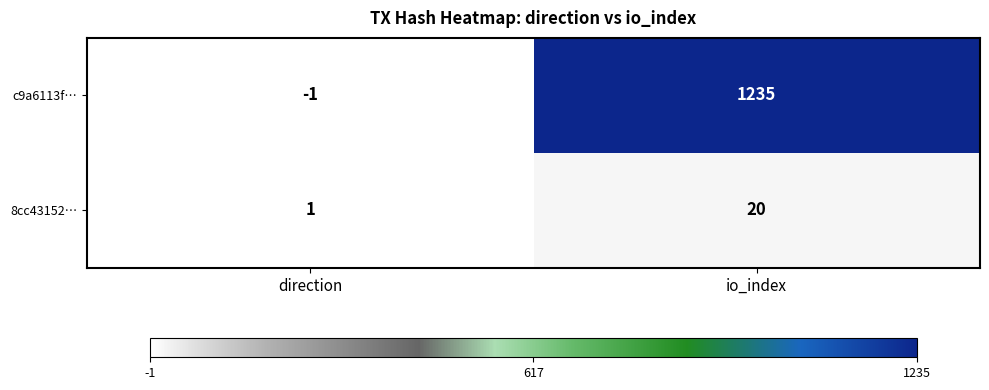

Which label corresponds to the smallest value in the chart?

direction